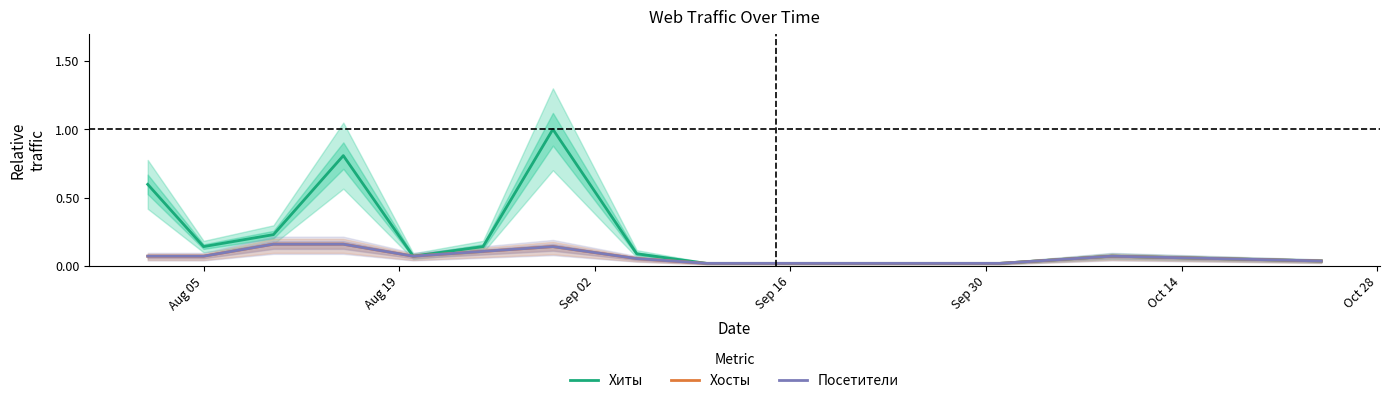

What is the label of the 15th point from the right?

Aug 05